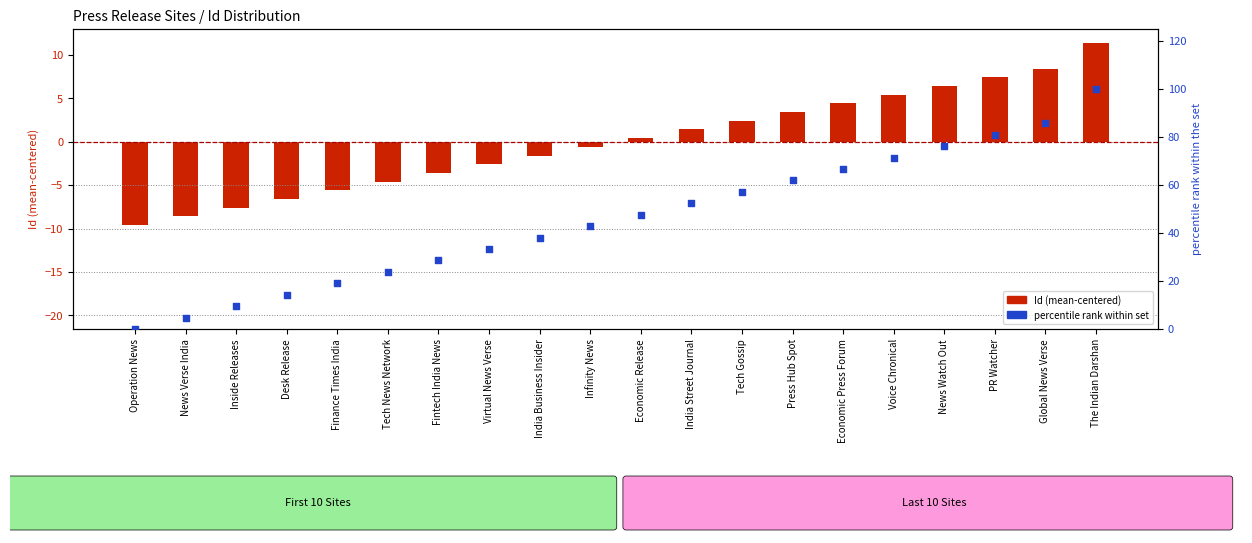

Is the value of Percentile rank within set at Operation News greater than the value of Id (centered) at Global News Verse?

No